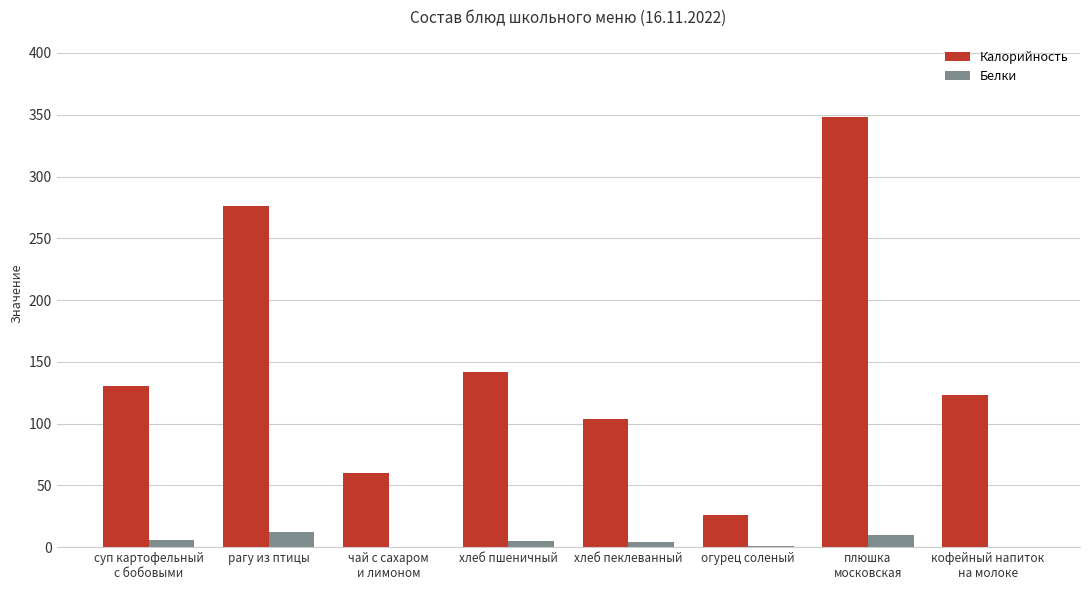

Which series has the largest total across all categories?

Калорийность